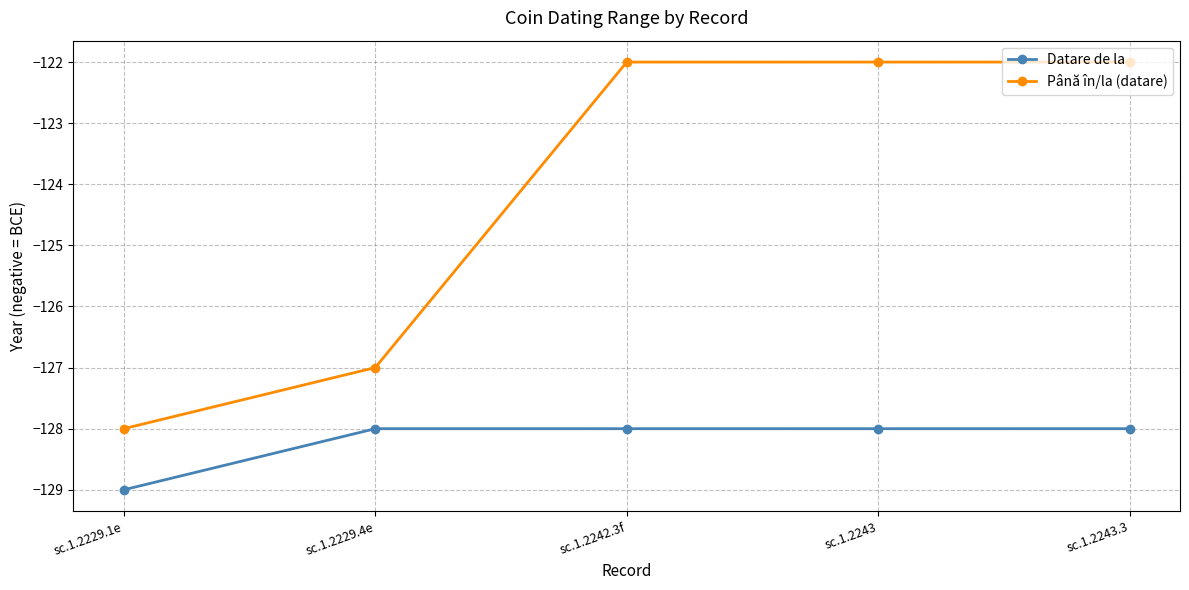

What is the smallest value displayed?

-129